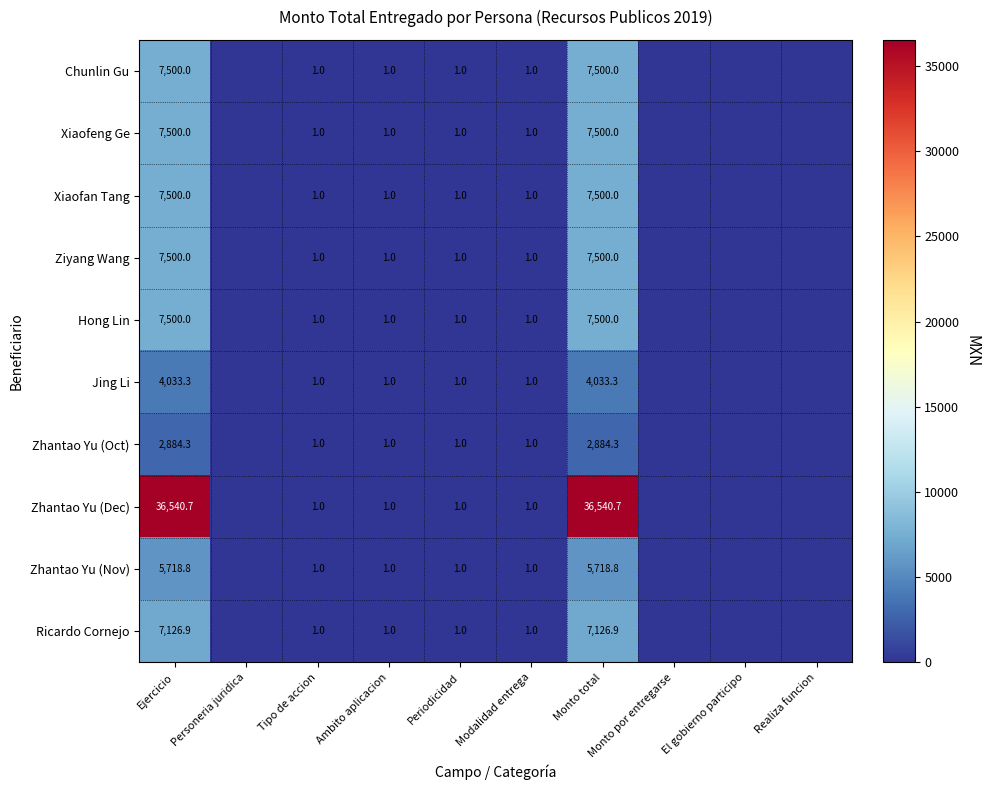

At how many categories does at least one series exceed 20409?

2